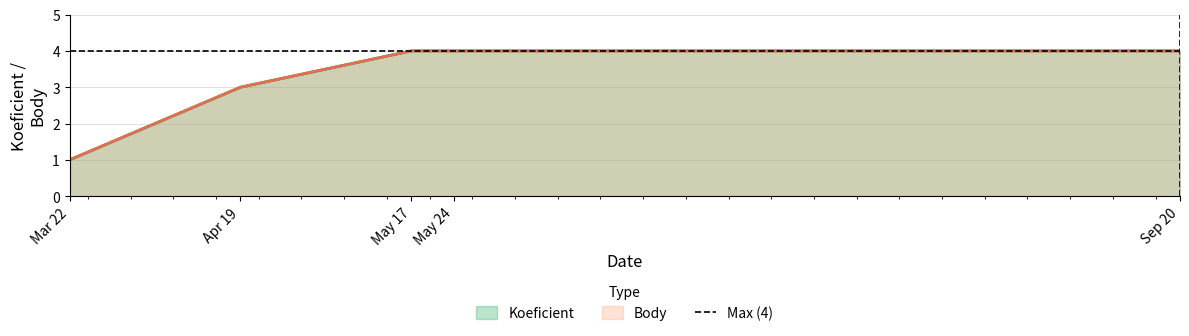

At which label is Koeficient closest to 2?

Mar 22